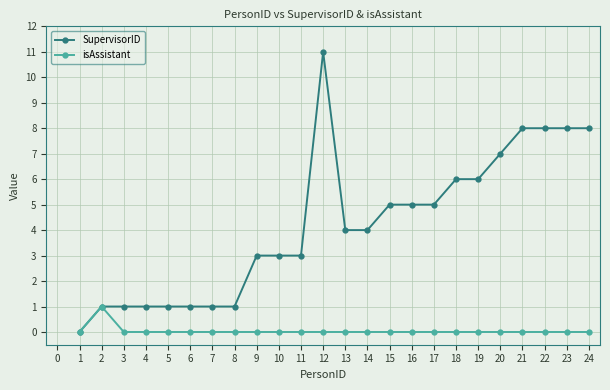

What is the average value of the SupervisorID series?

4